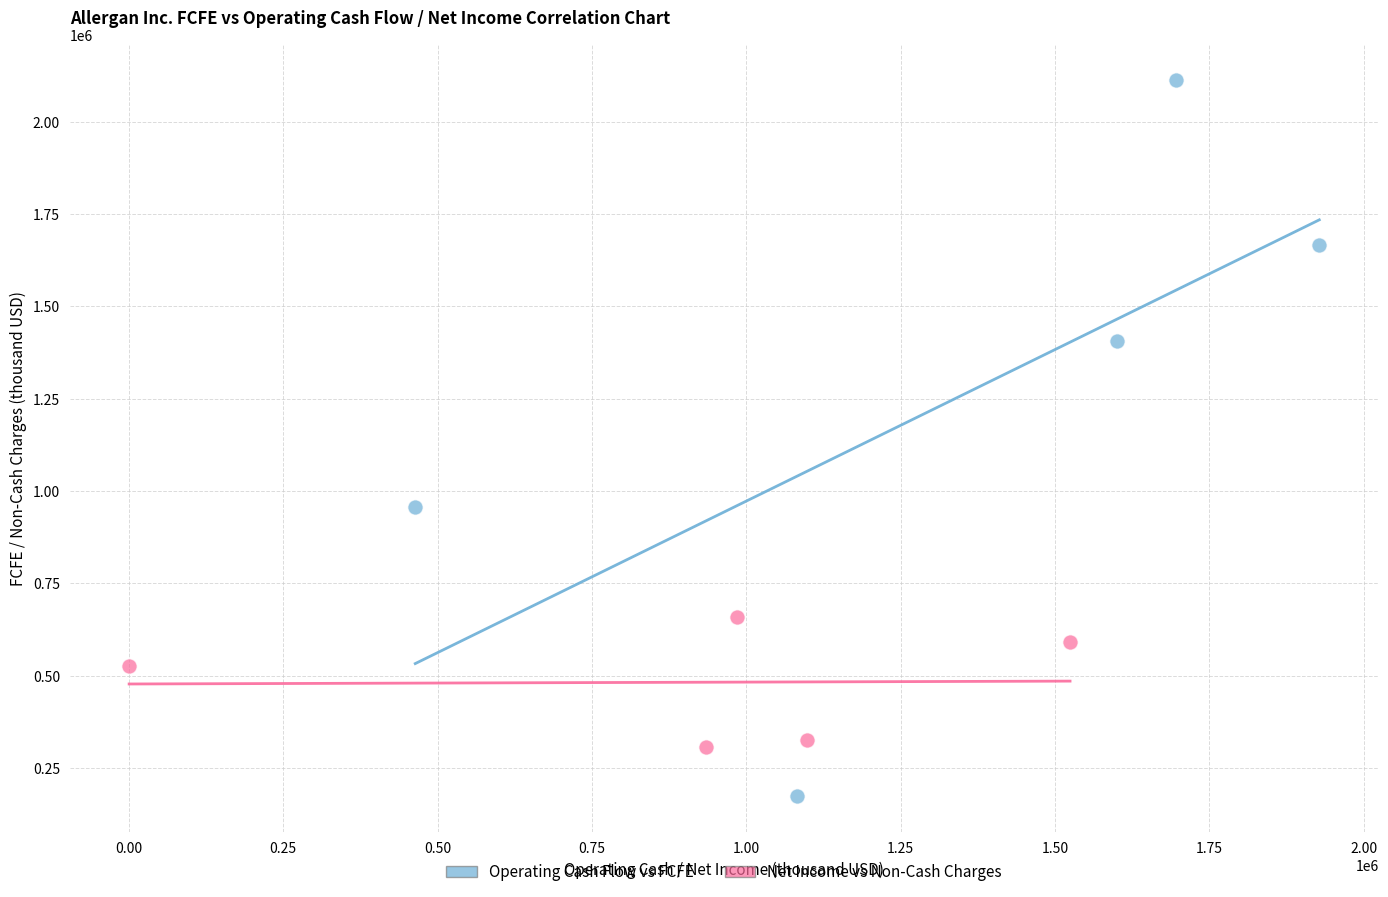

Which series has the largest Y range (max minus min)?

Operating Cash Flow vs FCFE